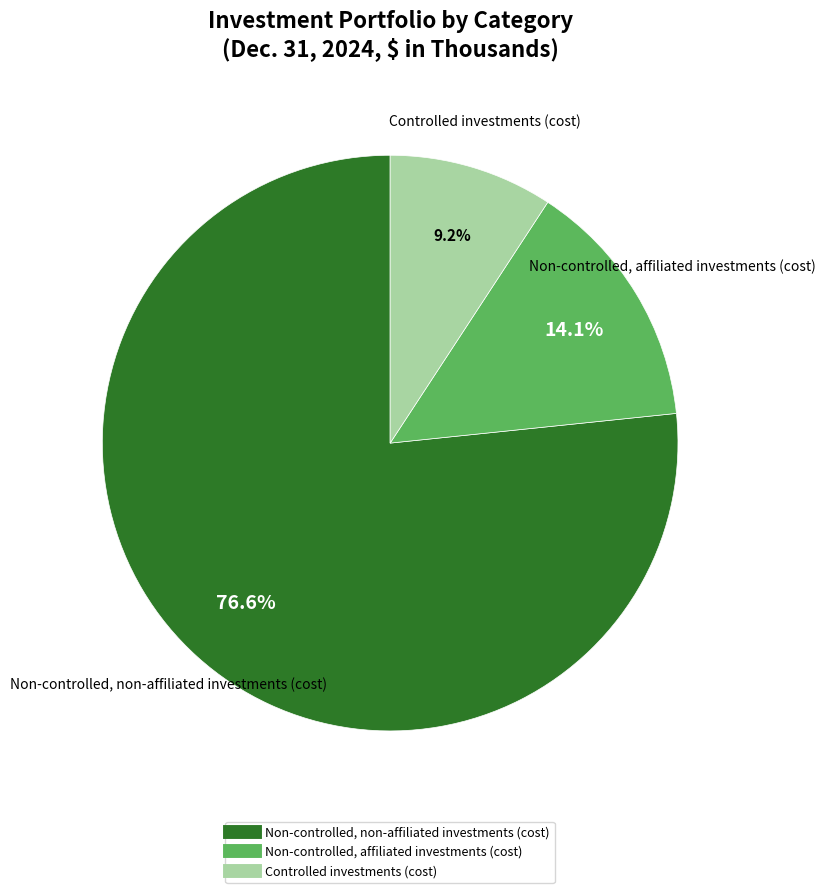

The Non-controlled, non-affiliated investments (cost) slice represents 65% of the pie. True or false?

False